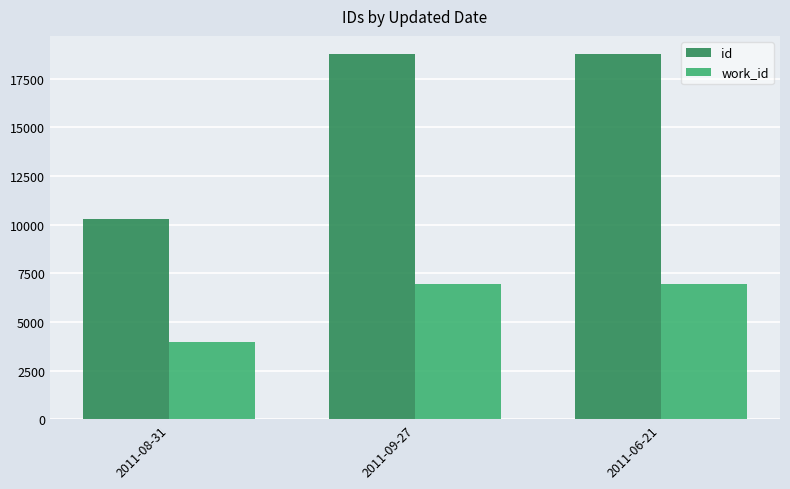

Between 2011-08-31 and 2011-09-27, which series saw the biggest shift?

id